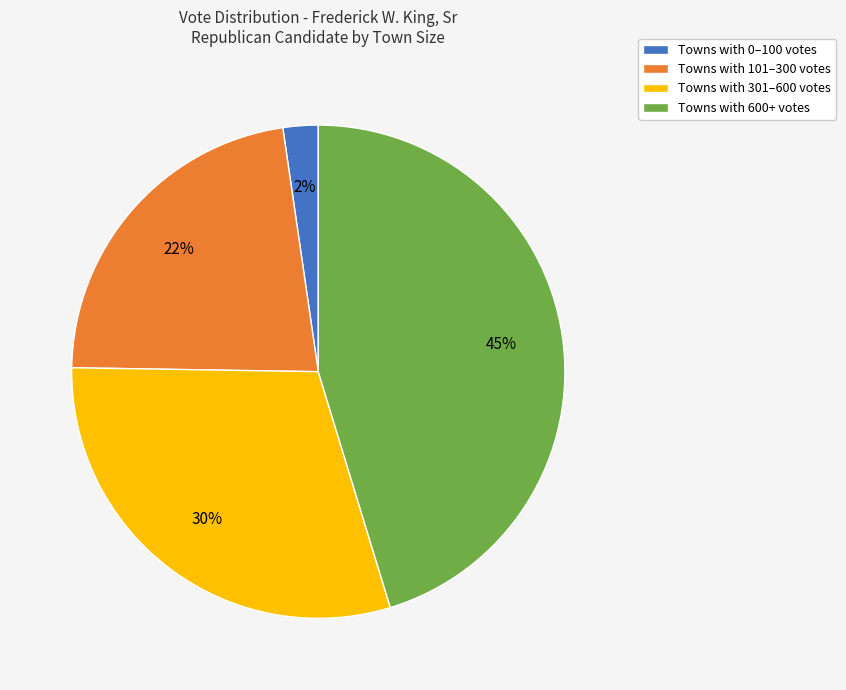

Does any single category account for the majority?

No